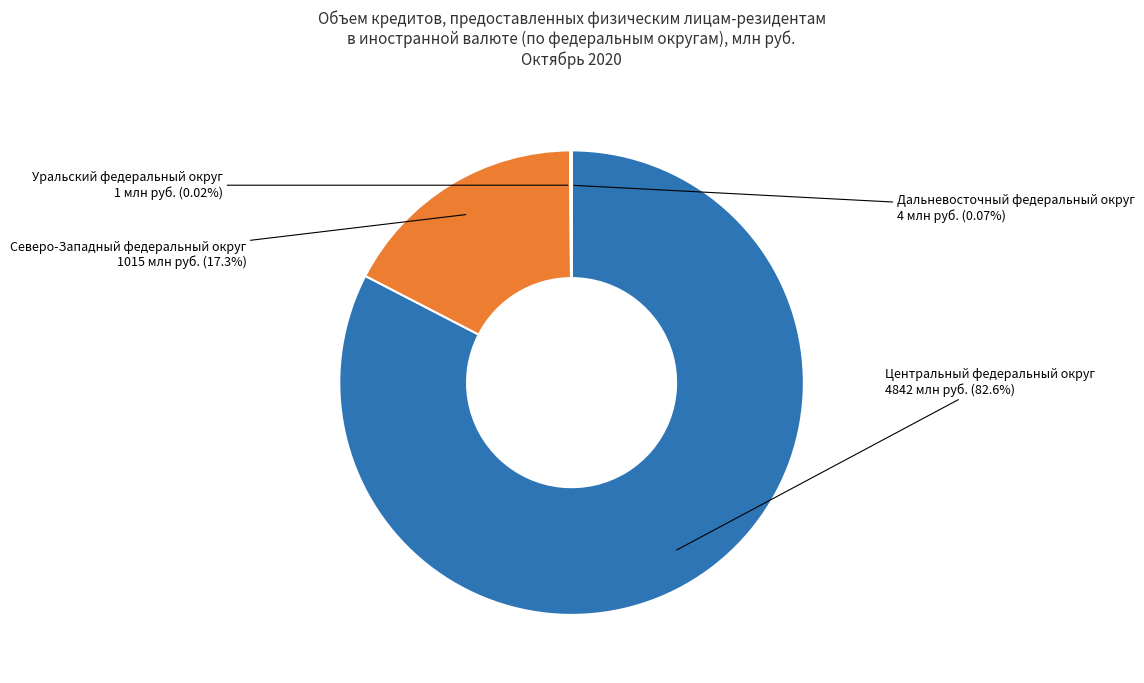

Does any single category account for the majority?

Yes